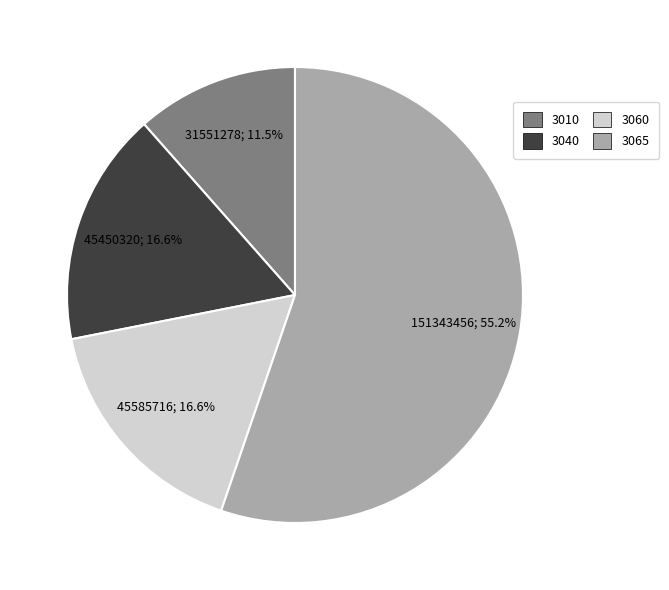

Is it true that 3010 is 2% of the pie?

False